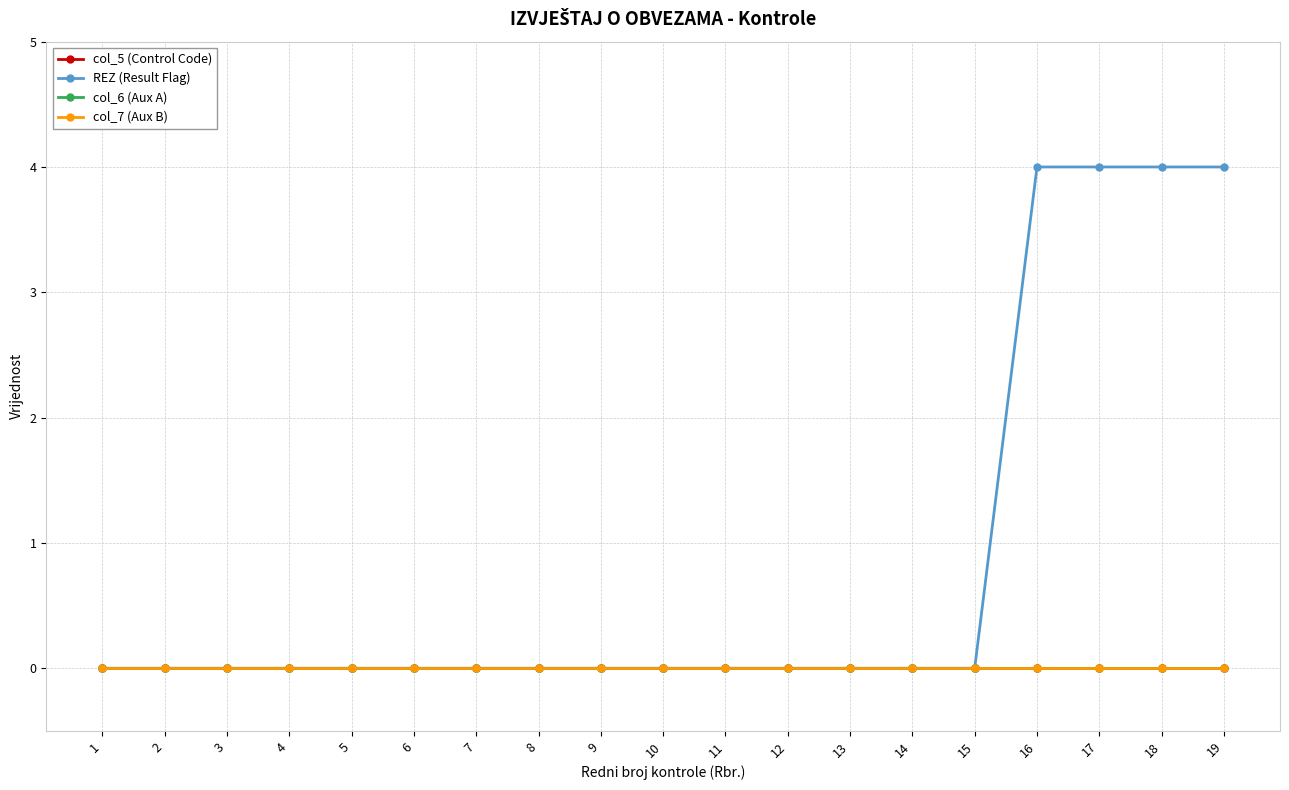

Which label corresponds to the smallest value in the chart?

1